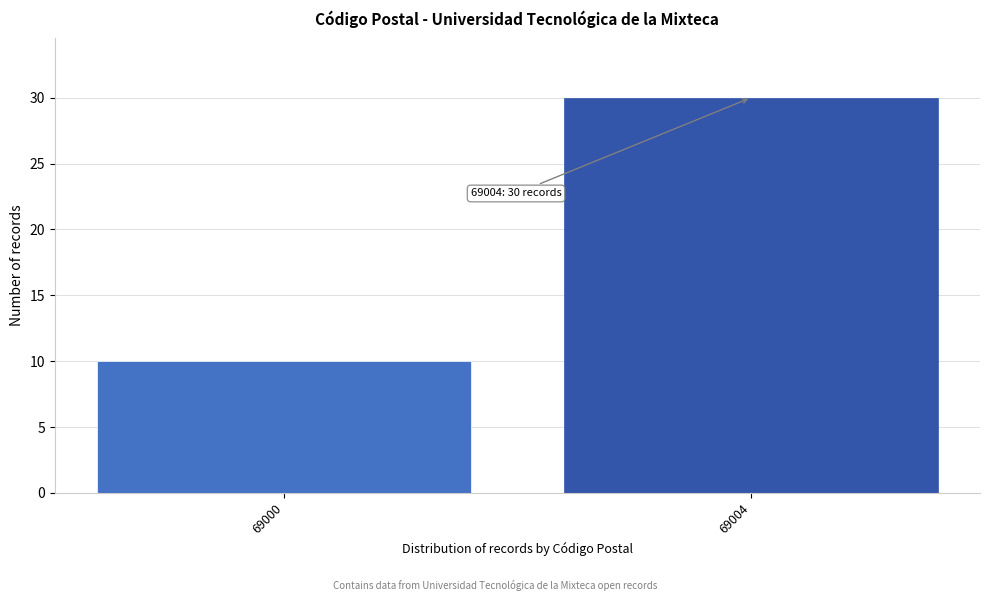

Reading left to right, what are all the values shown in this chart?

69000=10	69004=30